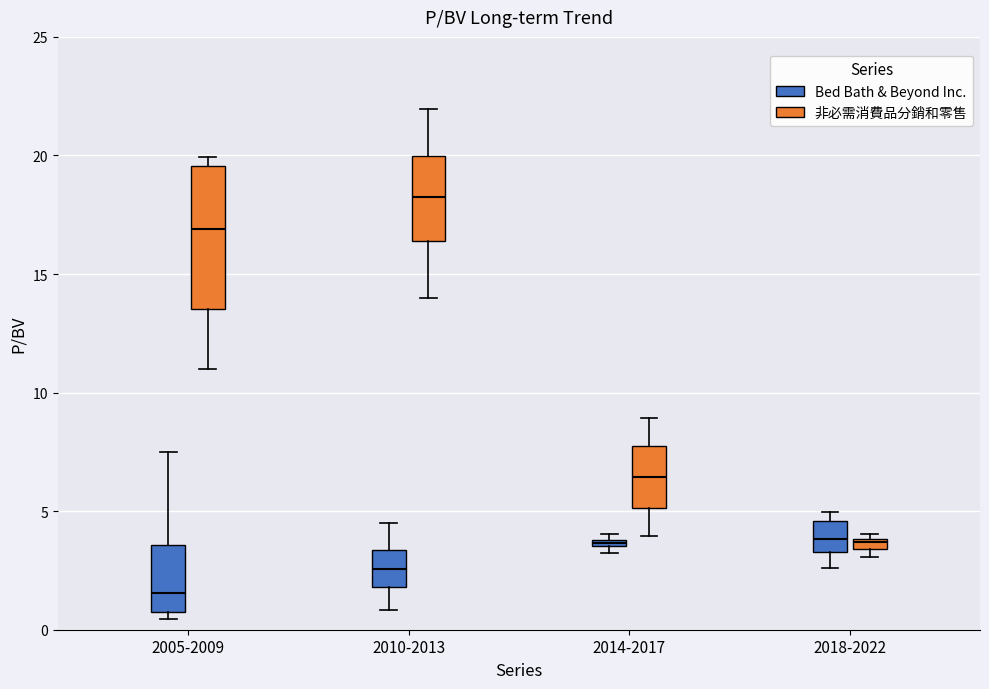

Comparing the boxes themselves (not the whiskers), which one is the tallest?

2005-2009 (非必需消費品分銷和零售)